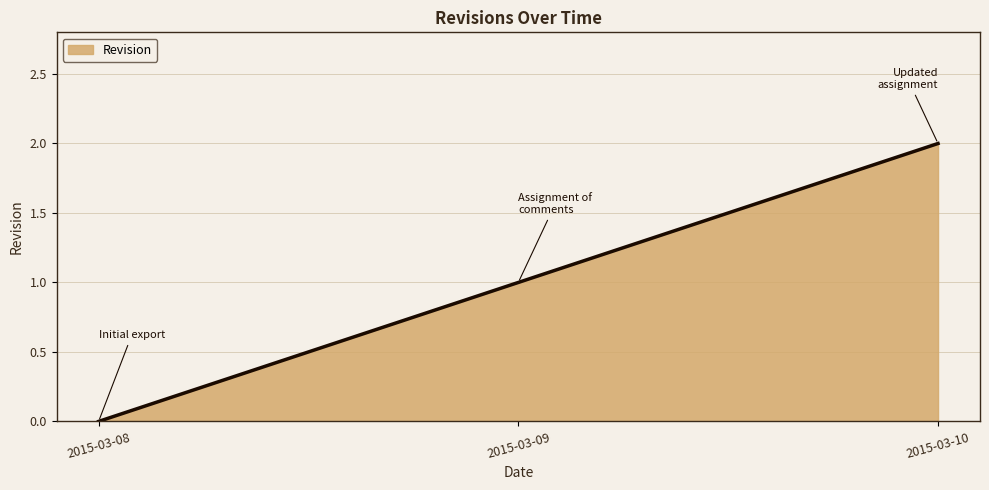

Does the chart display data point markers on the line(s)?

No